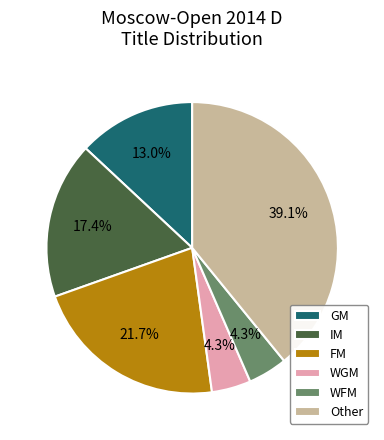

Does GM represent more than half of the total?

No